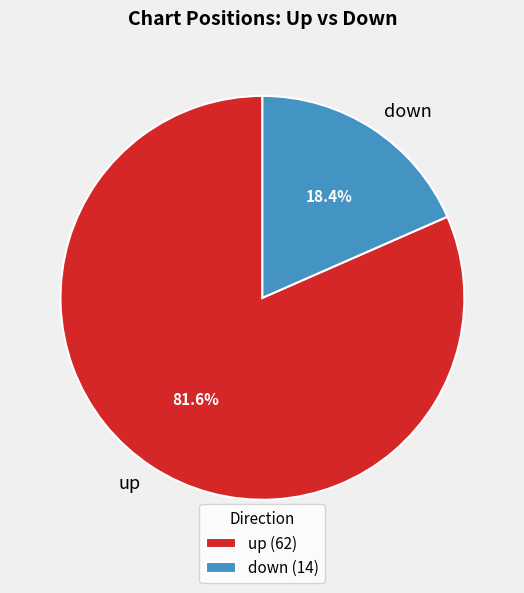

What is the ratio of the value at up to the value at down?

4.4